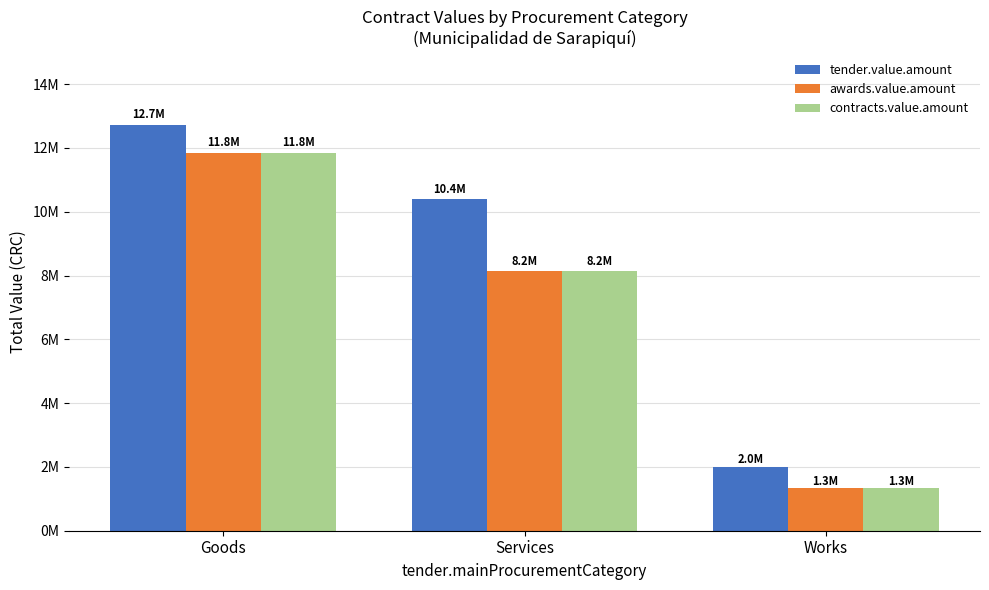

Does the chart contain stacked bars?

No